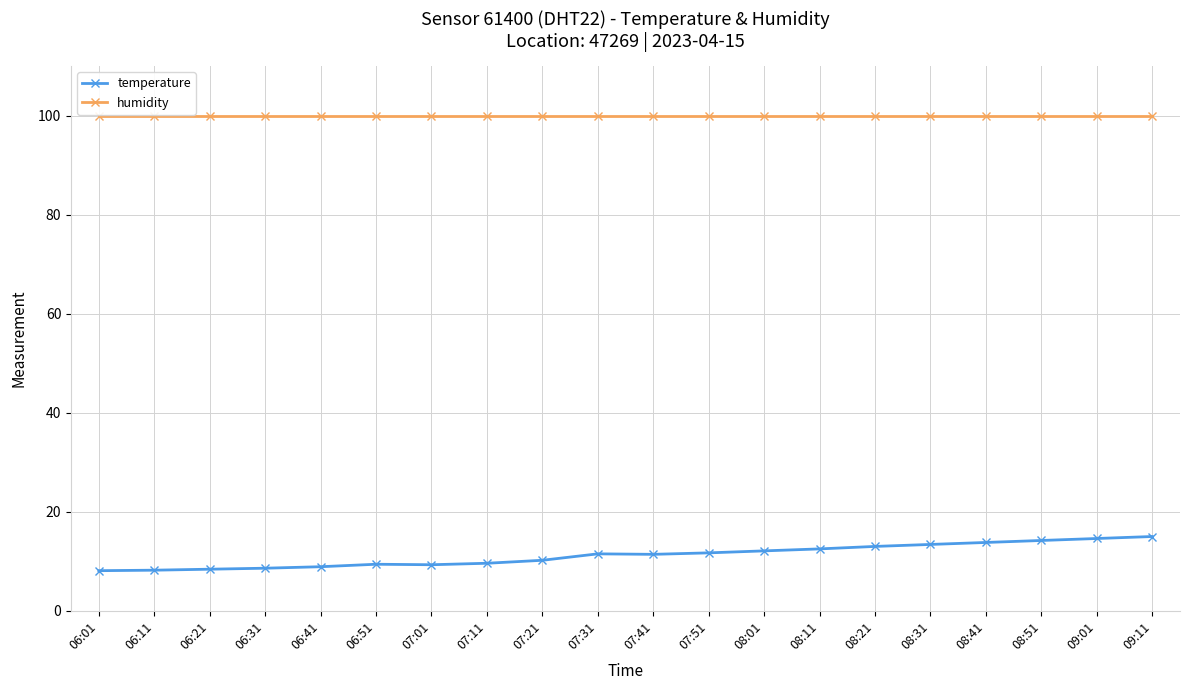

List the series in order of their peak value, lowest first.

temperature, humidity